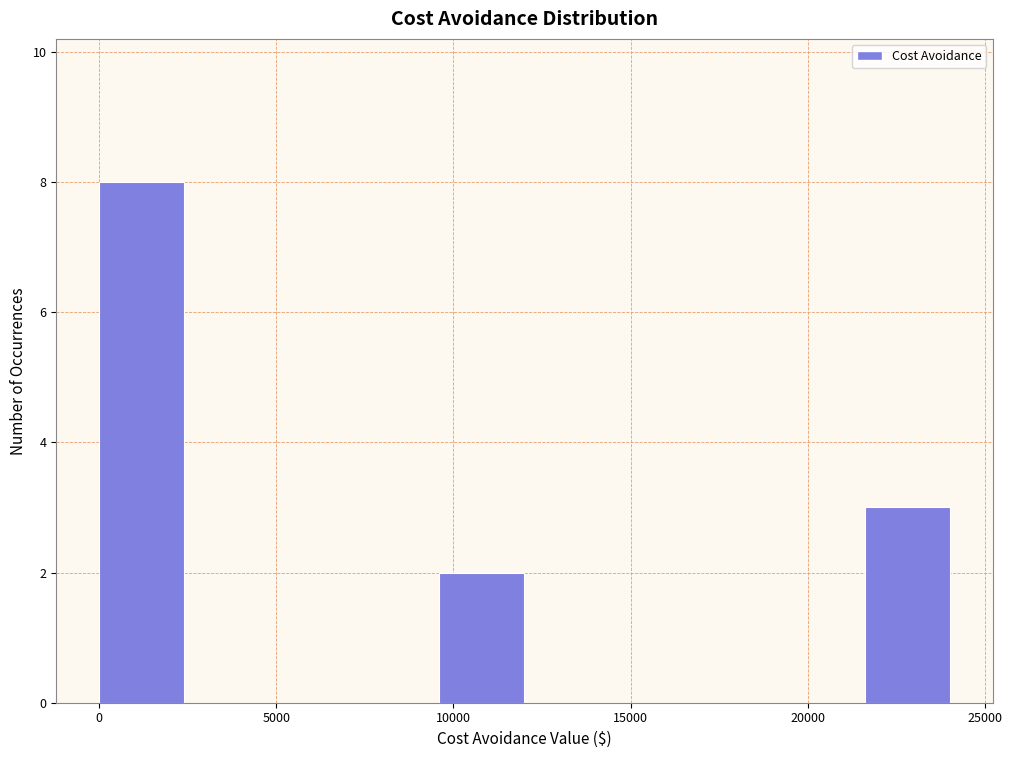

Reading left to right, list every bar in this chart as the range it spans on the x-axis followed by its height. Neither the bar edges nor the heights are printed on the chart, so give them approximately, as read against the axes.

0 to 2400: 8
2400 to 4800: 0
4800 to 7200: 0
7200 to 9600: 0
9600 to 12000: 2
12000 to 14400: 0
14400 to 16800: 0
16800 to 19200: 0
19200 to 21600: 0
21600 to 24000: 3